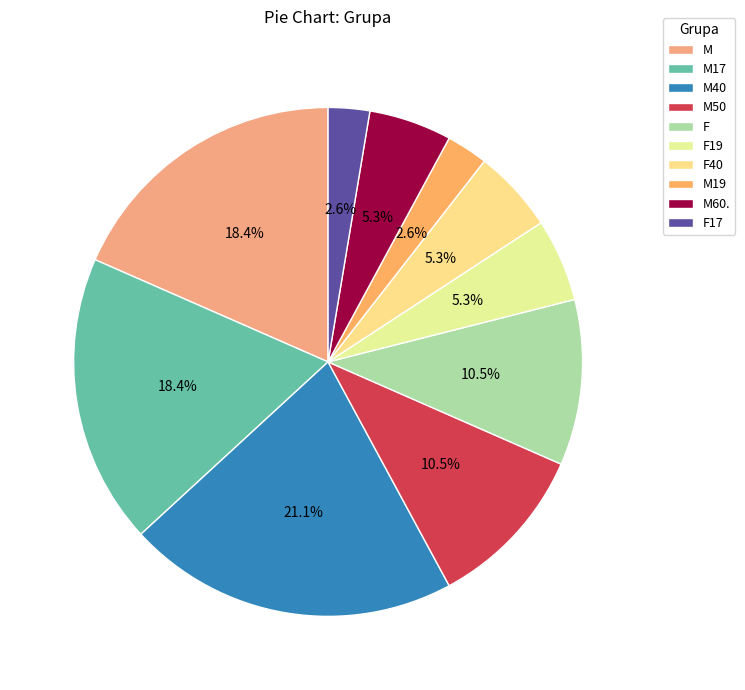

To the nearest percent, what is the difference between the largest and smallest slice percentages?

18%